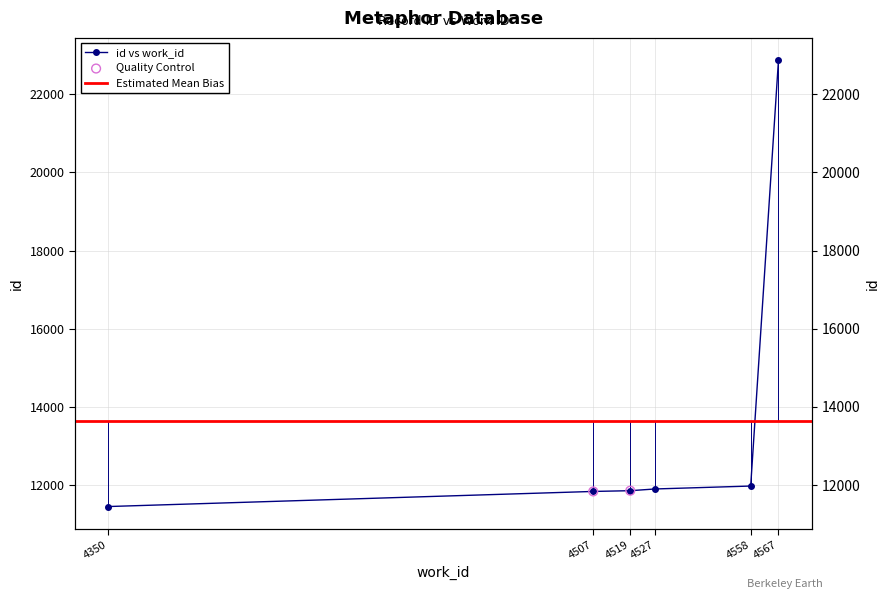

What is the ratio of the value at 4507 to the value at 4527?

1.0